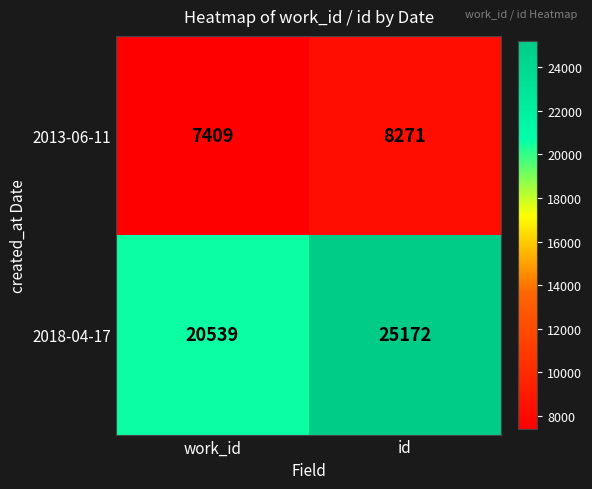

What is the difference between the highest and lowest values at work_id?

13130